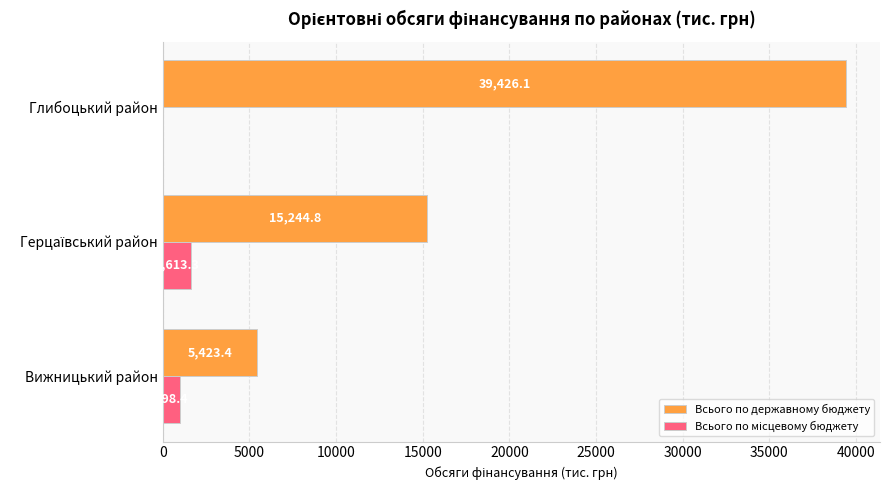

Is it true that Всього по державному бюджету equals 39426.1 at Глибоцький район?

True